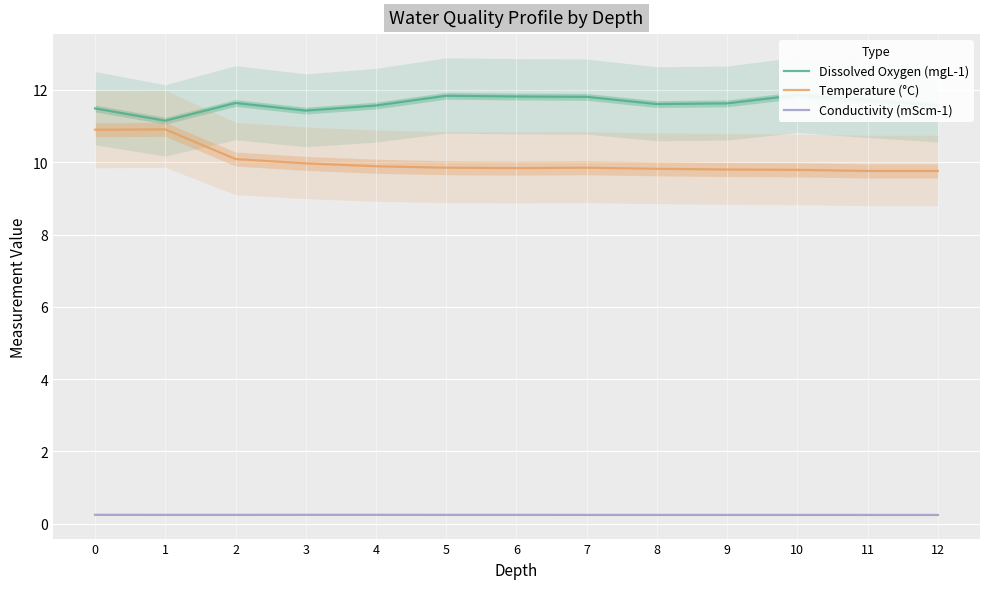

Which series changed the most between 1 and 8?

Temperature (°C)